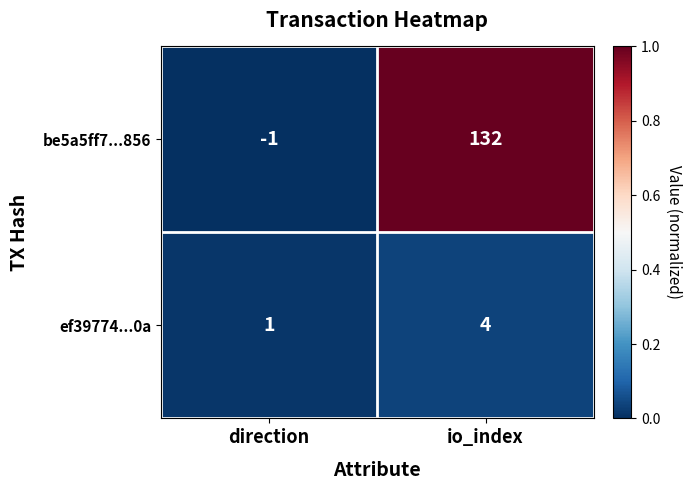

At which label is be5a5ff7...856 closest to 65?

direction